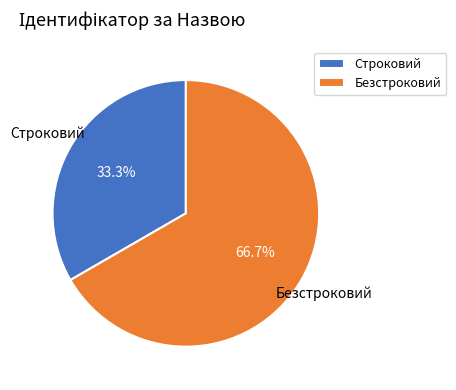

What portion of the pie excludes Строковий?

66.7%